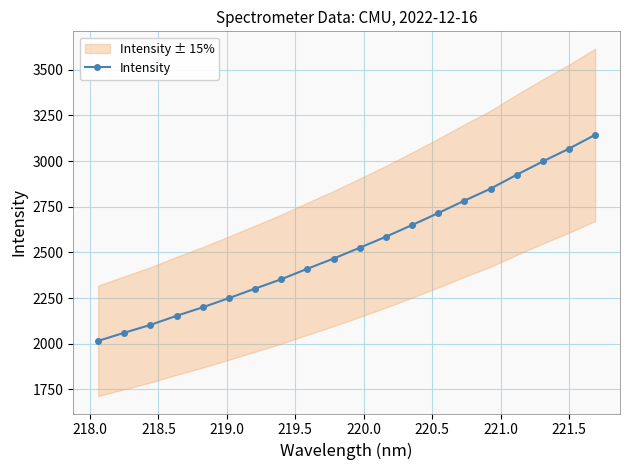

How many data points in Intensity are less than 2526?

10